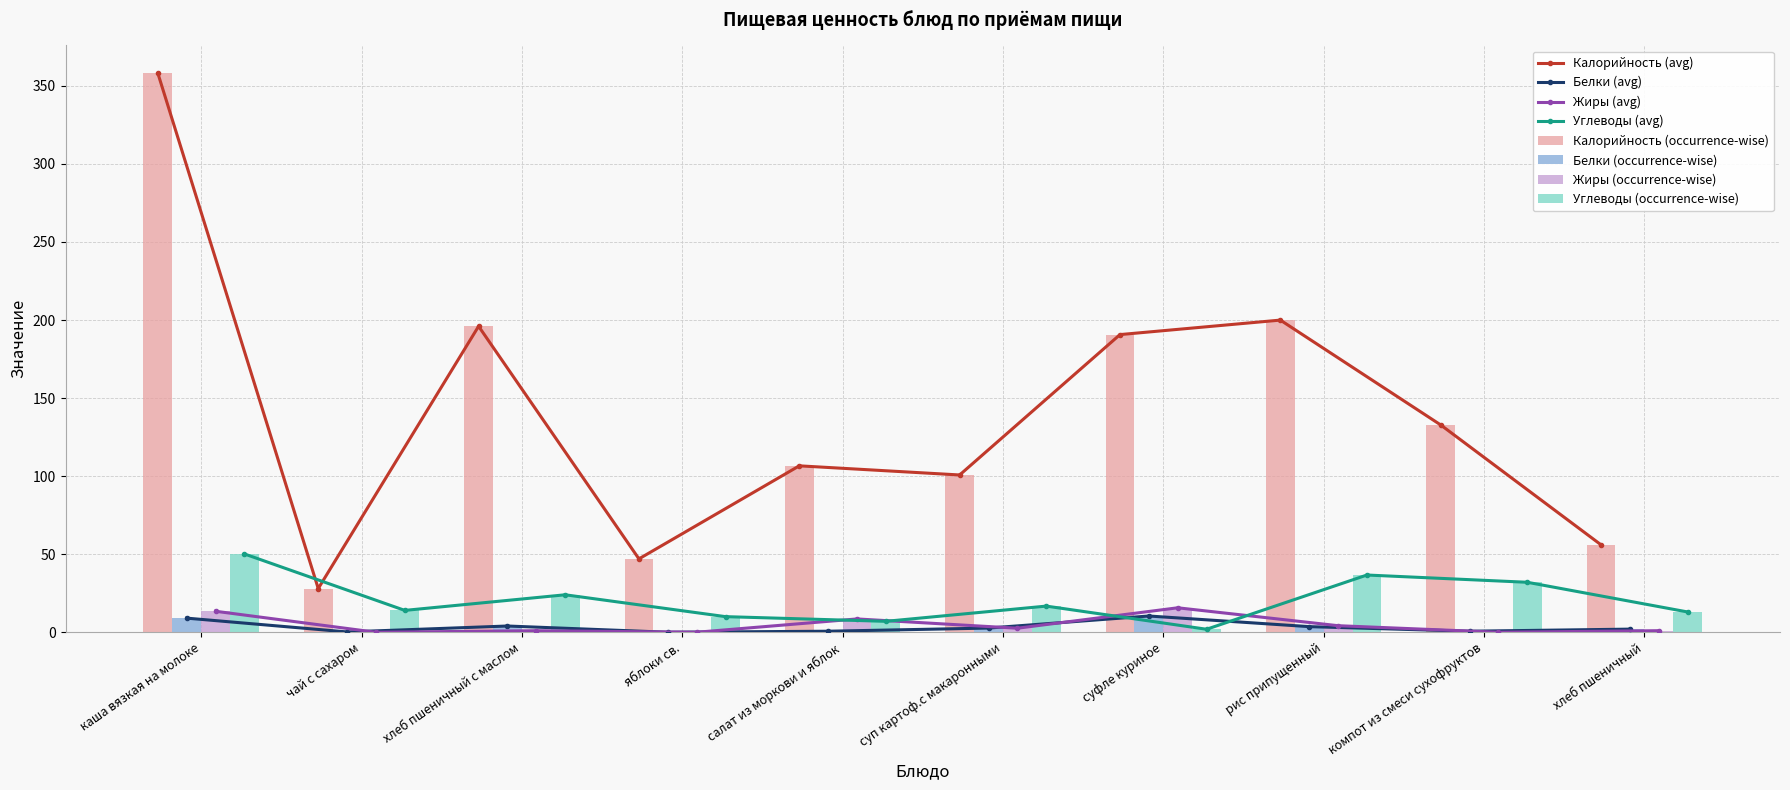

What are all the series names shown in the legend?

Калорийность, Белки, Жиры, Углеводы